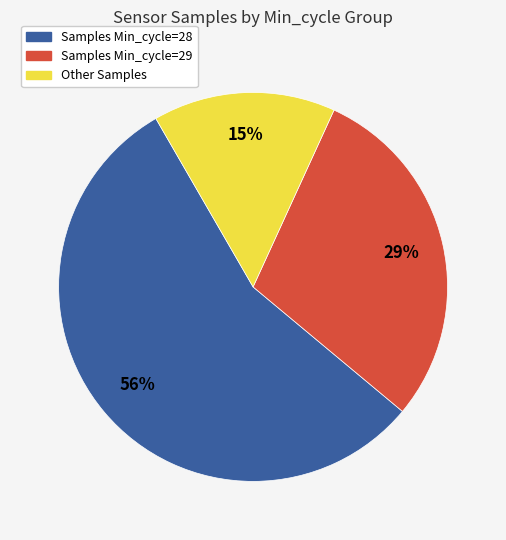

To the nearest percent, what is the average slice percentage?

33%